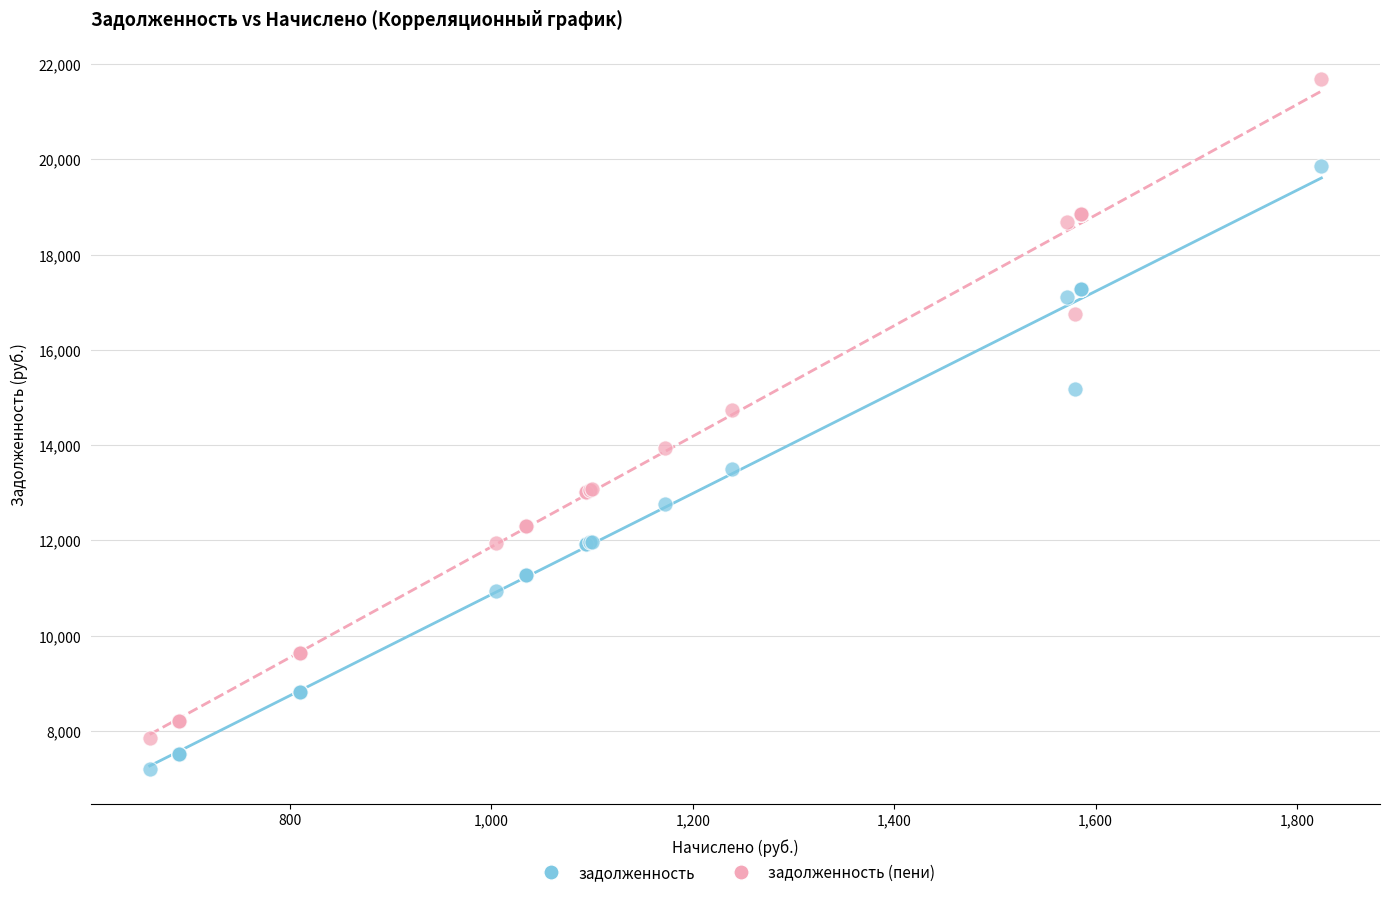

Across all series, what Y value is closest to 14441?

14733.9